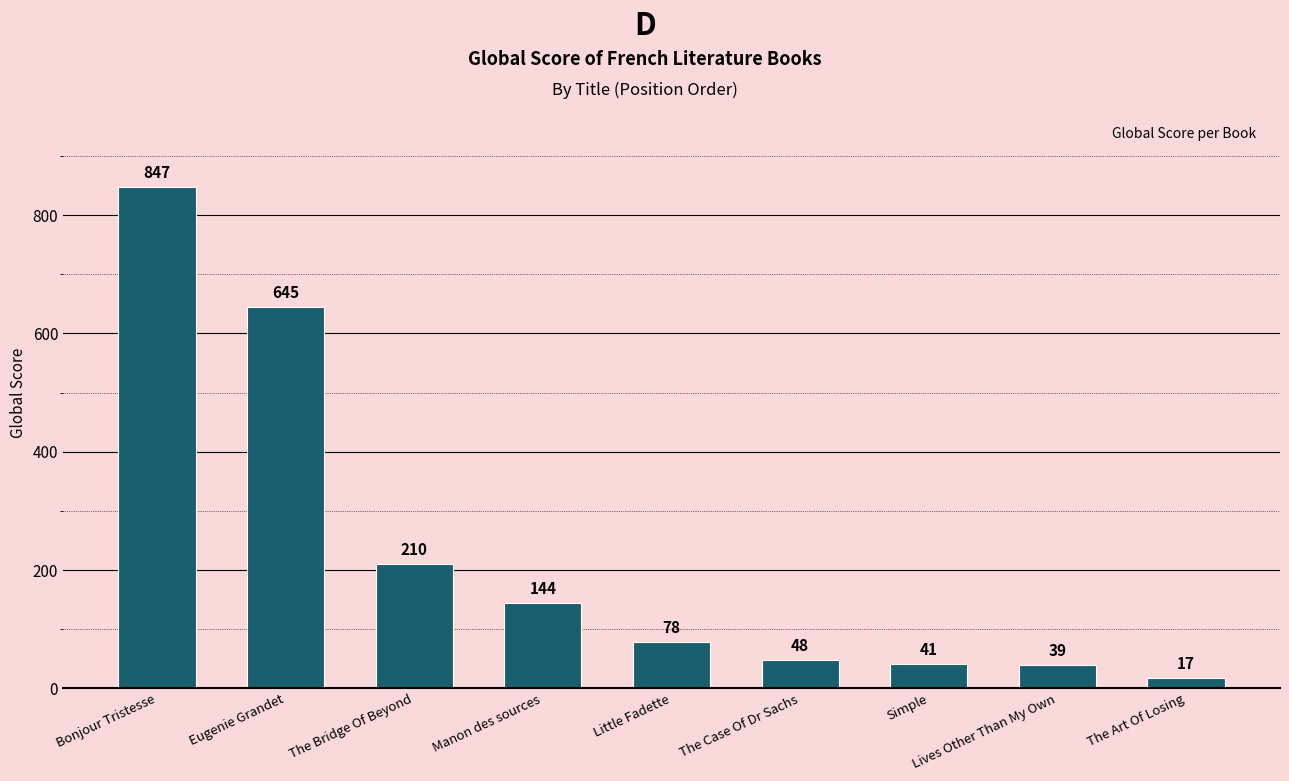

What is the change in value from Bonjour Tristesse to Simple?

-806